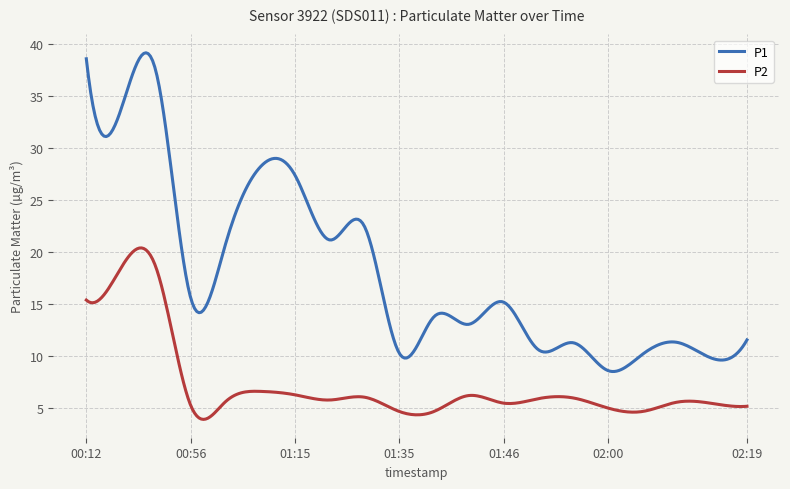

What is the difference between the maximum and minimum values in the P2 series?

16.5